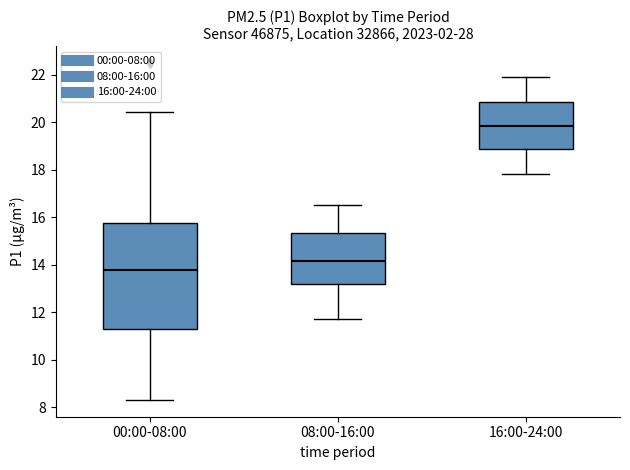

Comparing the boxes themselves (not the whiskers), which one is the tallest?

00:00-08:00